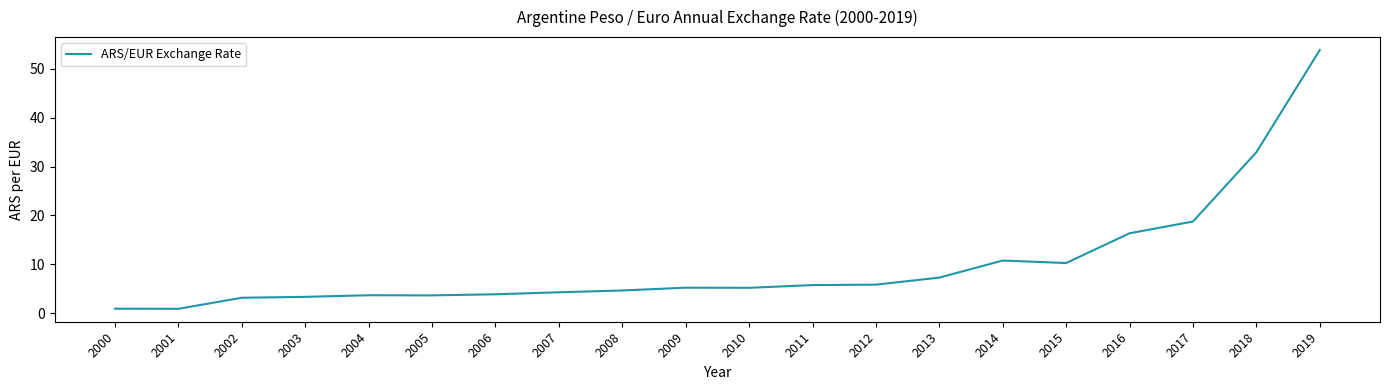

What is the change in value from 2000 to 2011?

+4.8